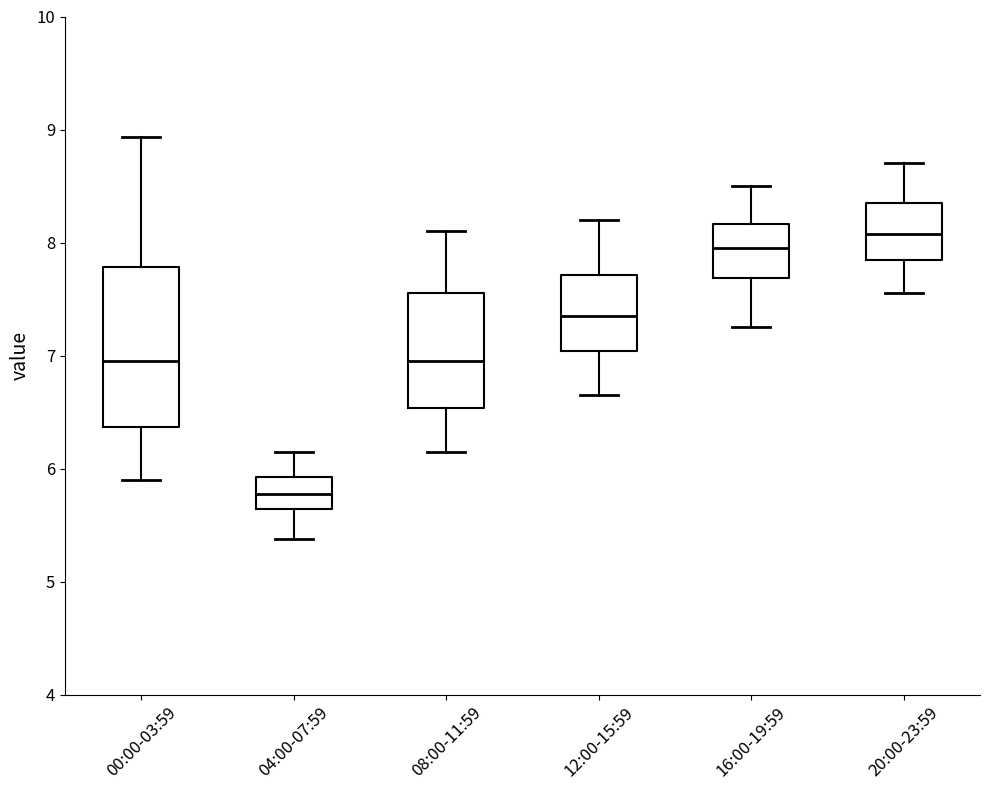

Reading left to right, transcribe this box plot: for each box, give where its median line is, the range the box spans, and where its two whiskers end, as read against the y-axis. The values are not printed on the chart, so give them approximately, as read against the axis.

00:00-03:59: median 7.0, box 6.4 to 7.8, whiskers 5.9 to 8.9
04:00-07:59: median 5.8, box 5.6 to 5.9, whiskers 5.4 to 6.2
08:00-11:59: median 7.0, box 6.5 to 7.6, whiskers 6.2 to 8.1
12:00-15:59: median 7.4, box 7.0 to 7.7, whiskers 6.7 to 8.2
16:00-19:59: median 8.0, box 7.7 to 8.2, whiskers 7.3 to 8.5
20:00-23:59: median 8.1, box 7.9 to 8.4, whiskers 7.6 to 8.7